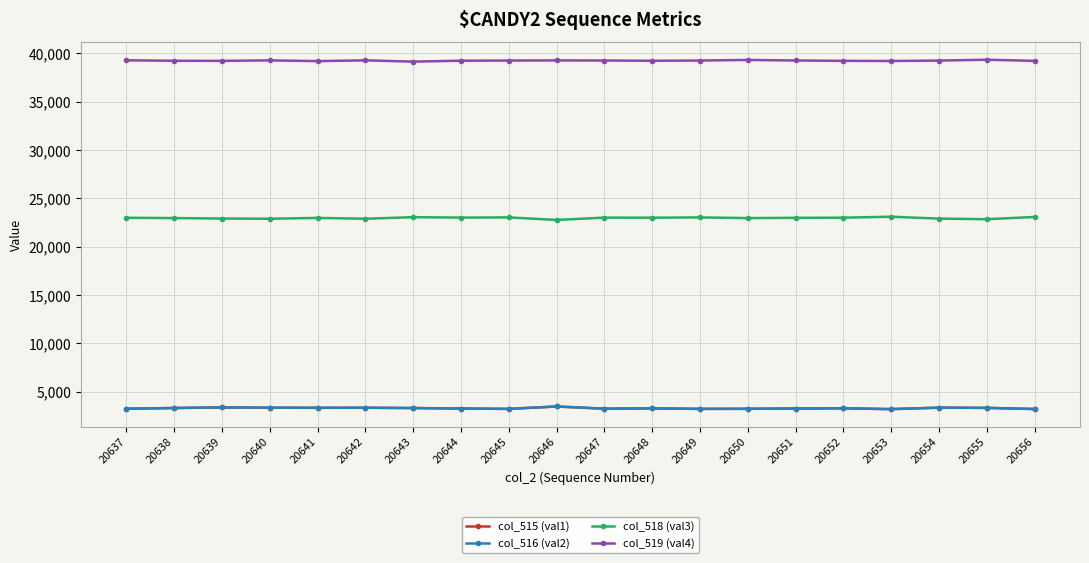

What is the maximum value shown in the chart?

39347